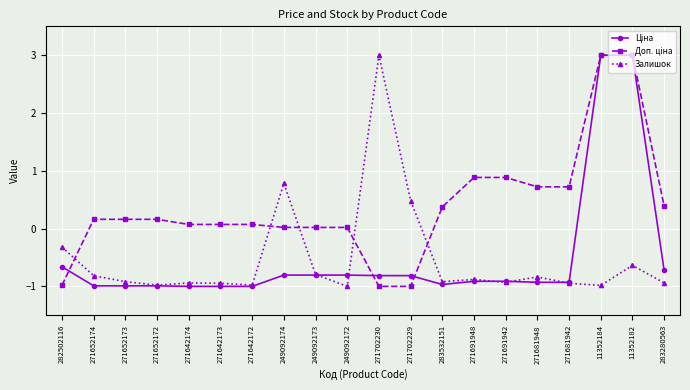

What is the smallest value displayed?

-1.0